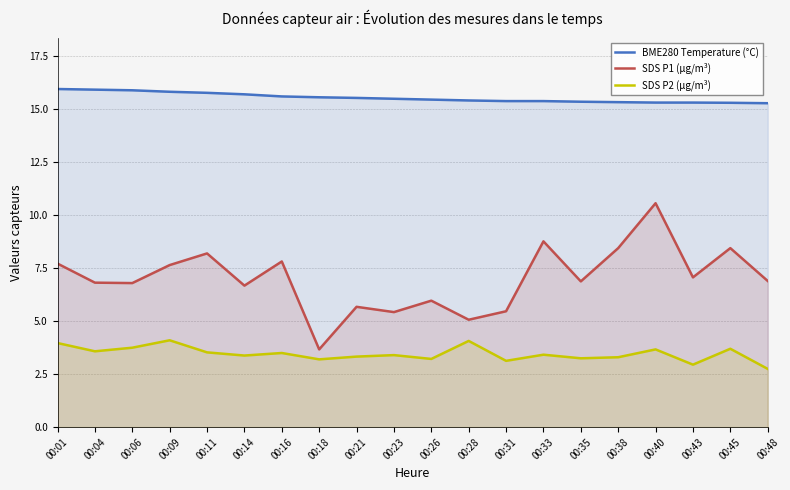

Between 00:35 and 00:38, which is larger?

00:35